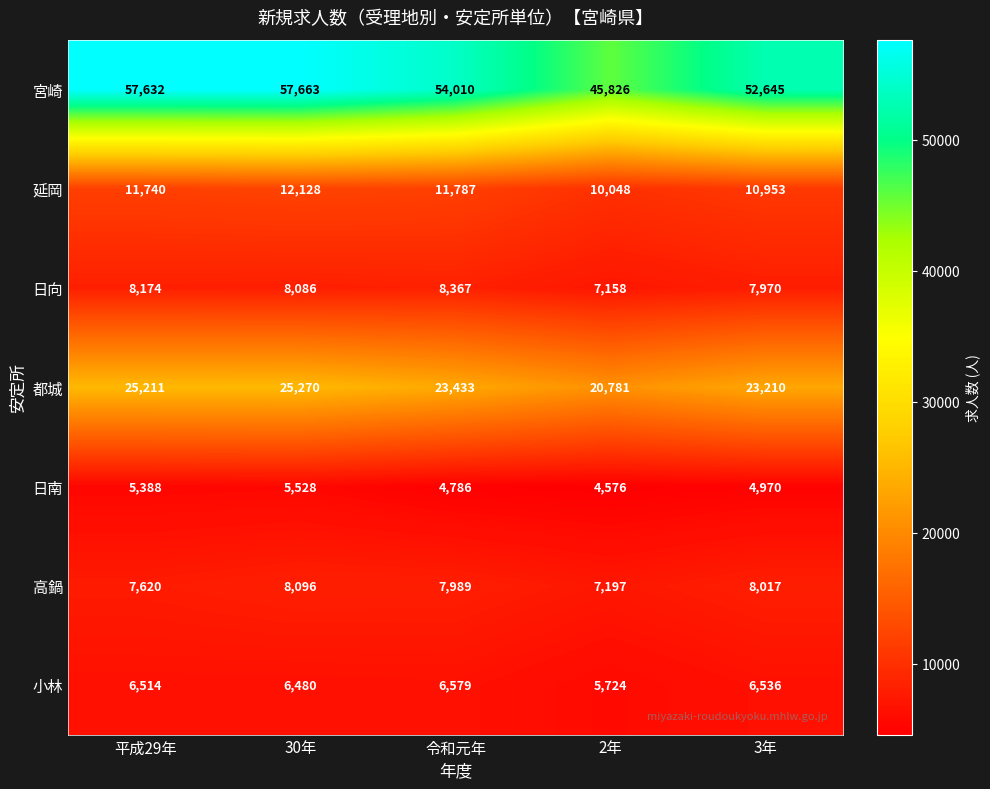

Which series has the widest spread of values?

宮崎